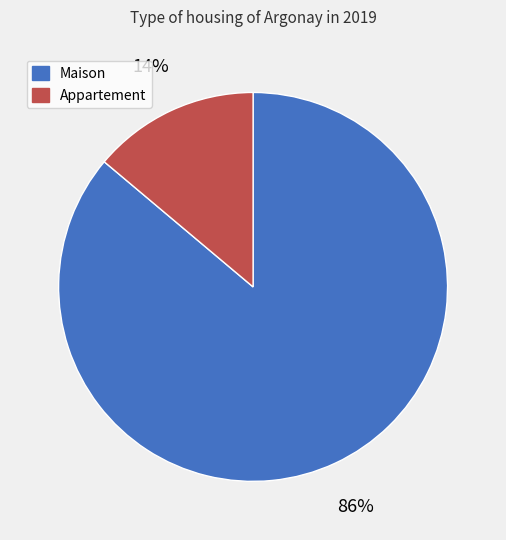

Count the number of slices in the pie.

2